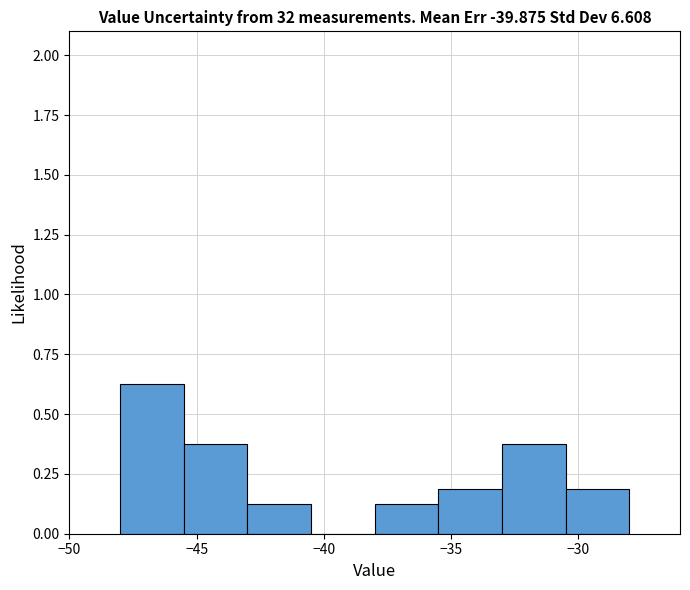

Over which range of the x-axis is the bar tallest?

-48.0 to -45.5